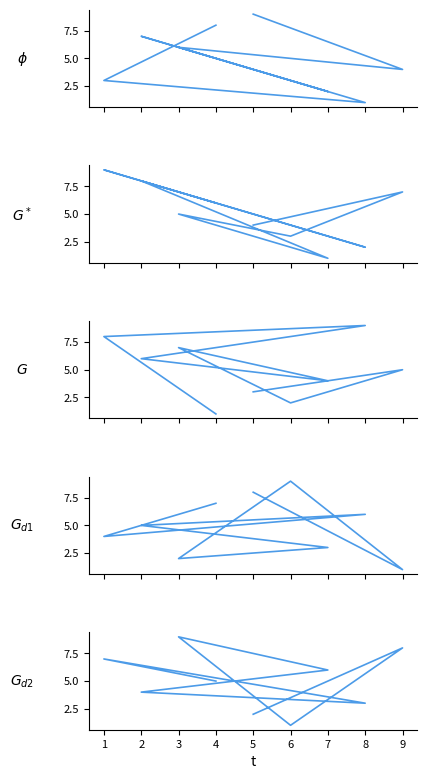

Count the col_3 values in the range 3 to 7.

5